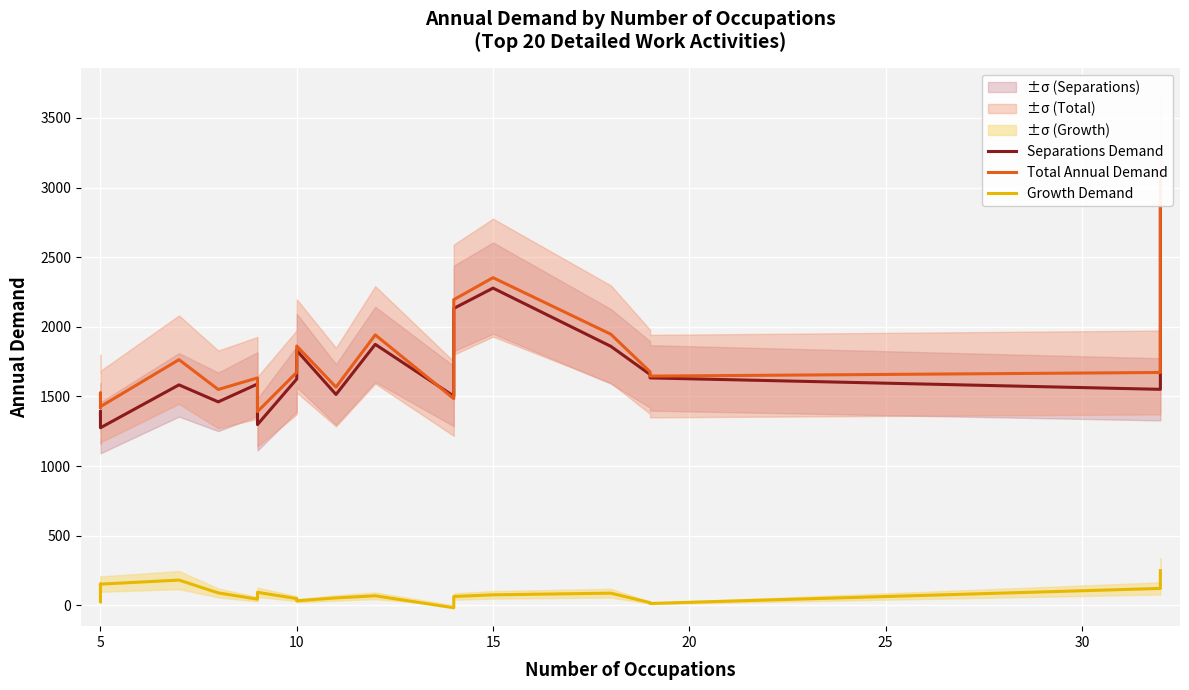

What is the average value of the Separations Demand series?

1683